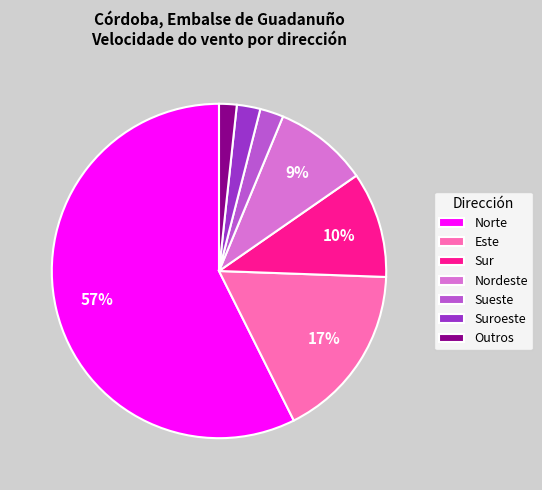

To the nearest percent, what percentage of the pie is Nordeste?

9%